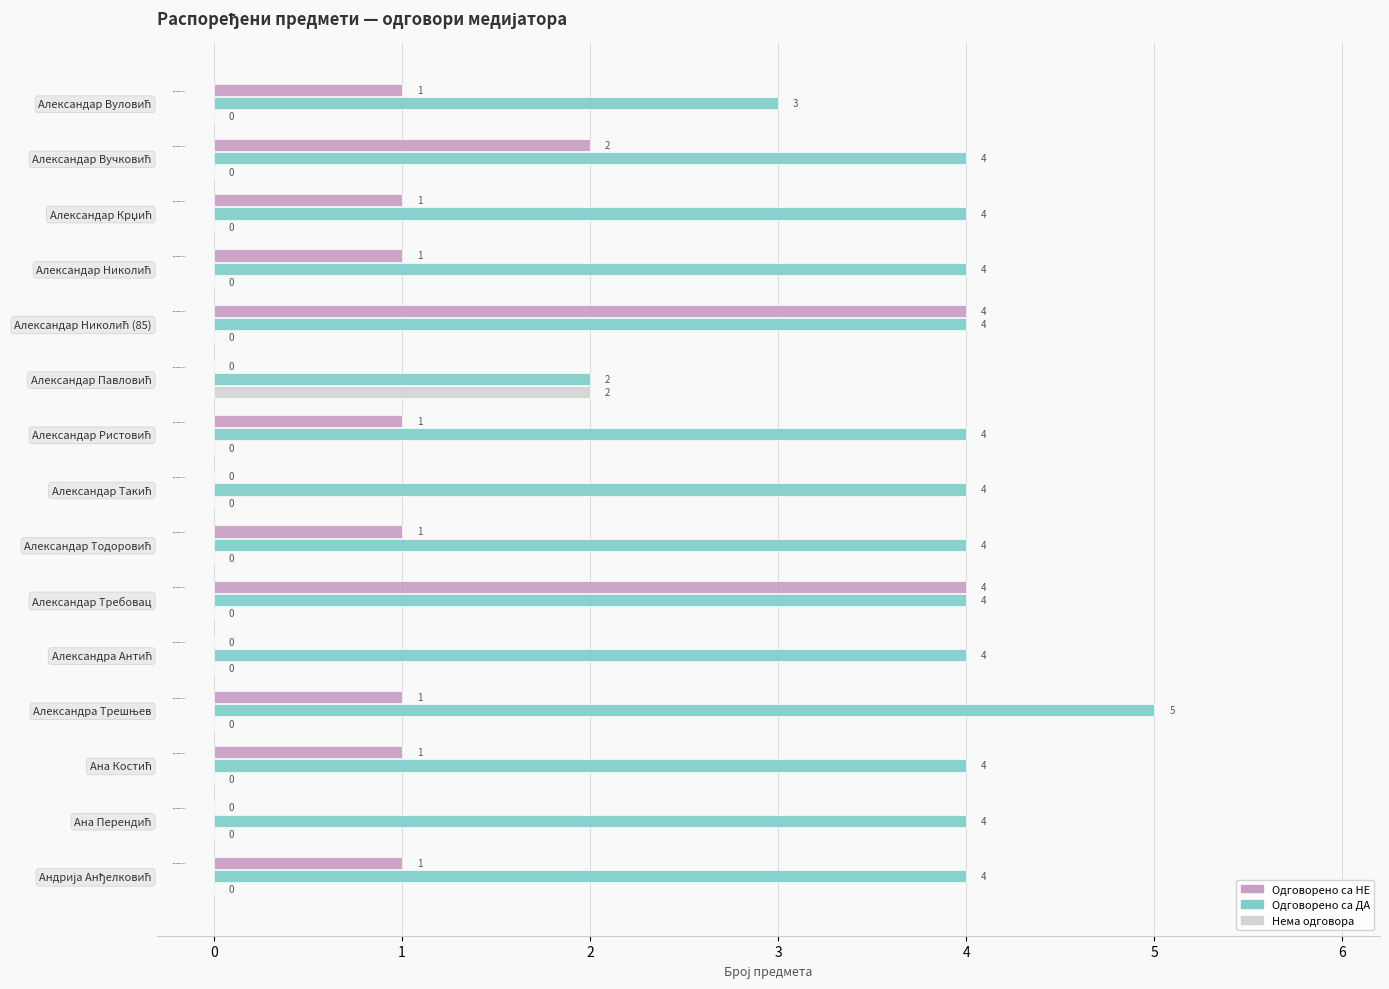

How many data points in Нема одговора are above 0?

1